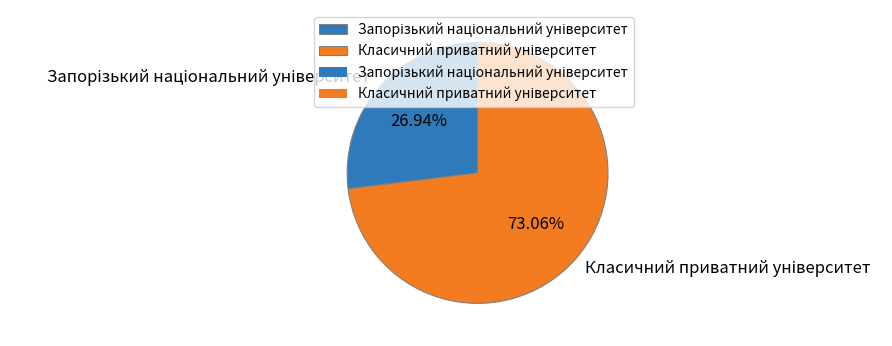

Is there any slice that represents more than half of the pie?

Yes